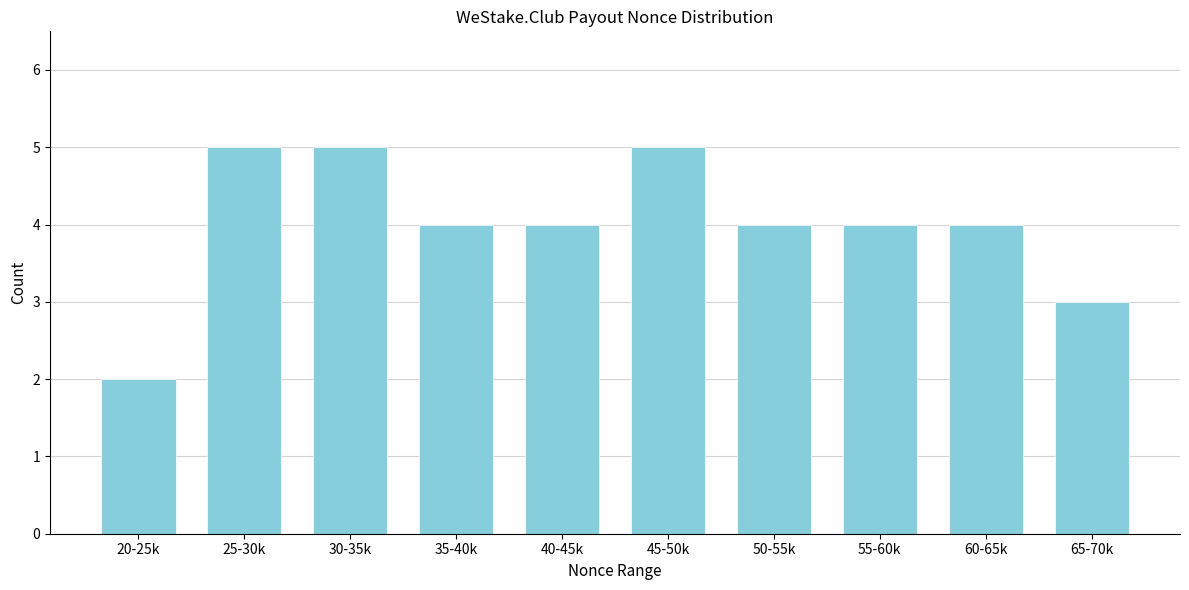

Reading left to right, extract all data points from this chart.

2	5	5	4	4	5	4	4	4	3